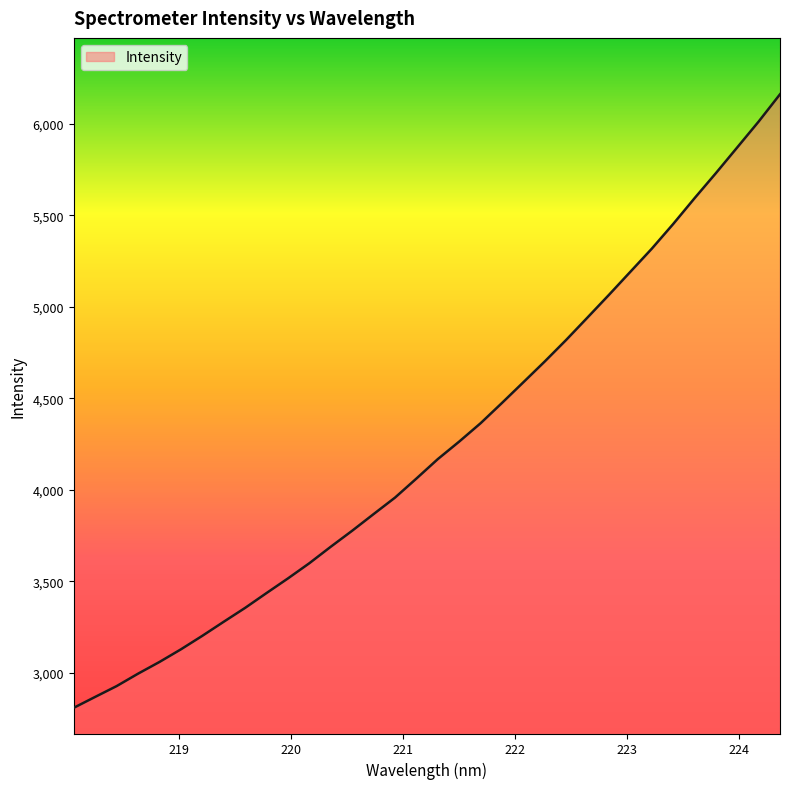

What is the greatest value displayed?

6162.0